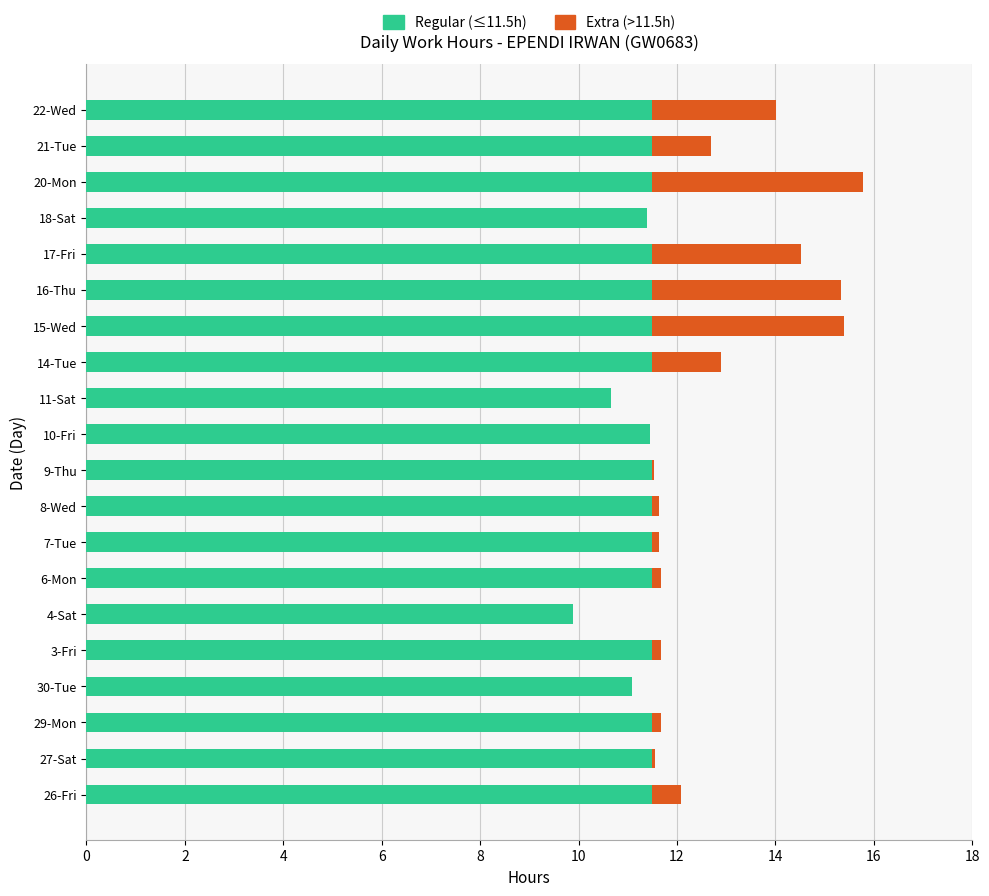

Count the number of categories in the chart.

20